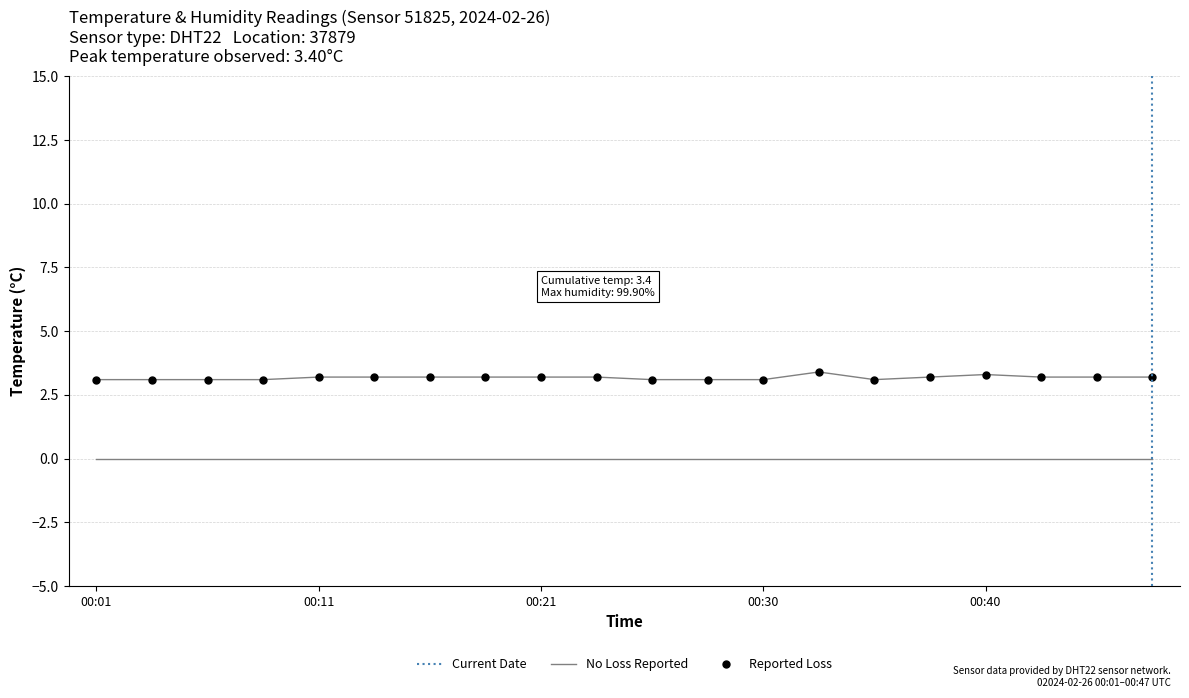

The value at 00:04 is 4.4. True or false?

False